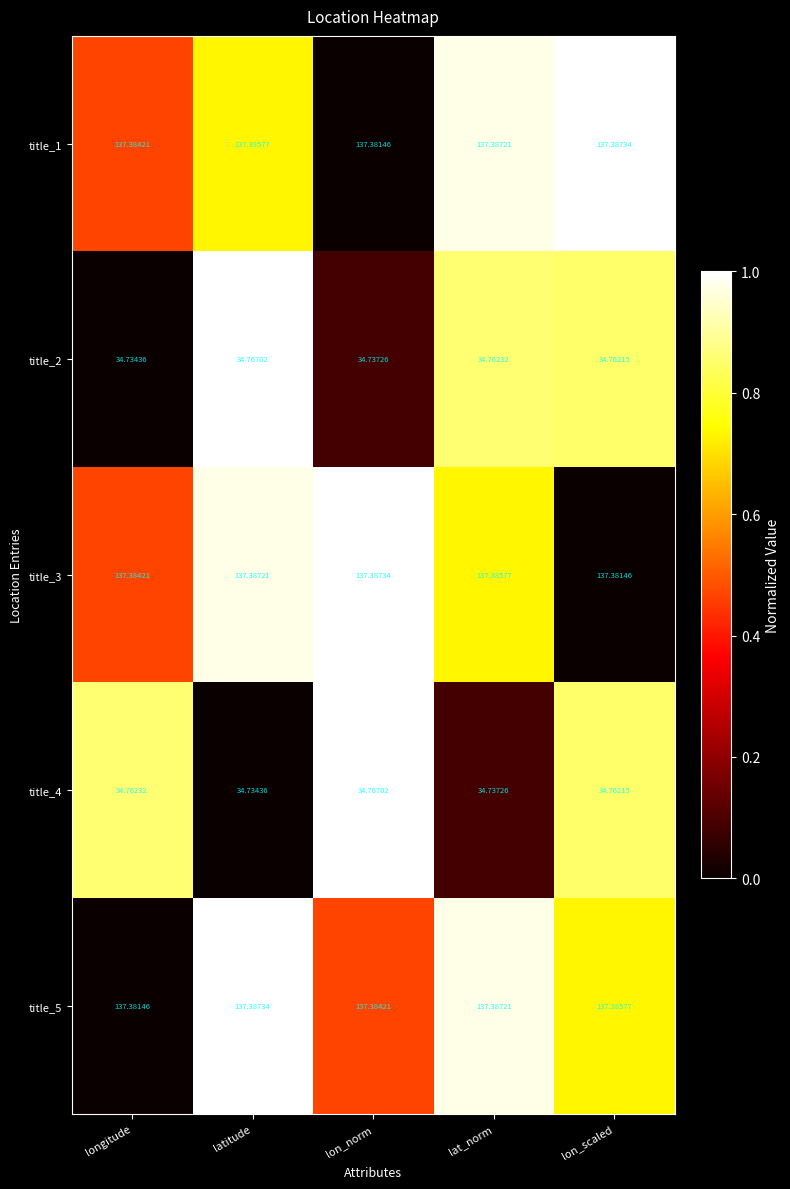

At which category is the sum across all series the highest?

lon_scaled